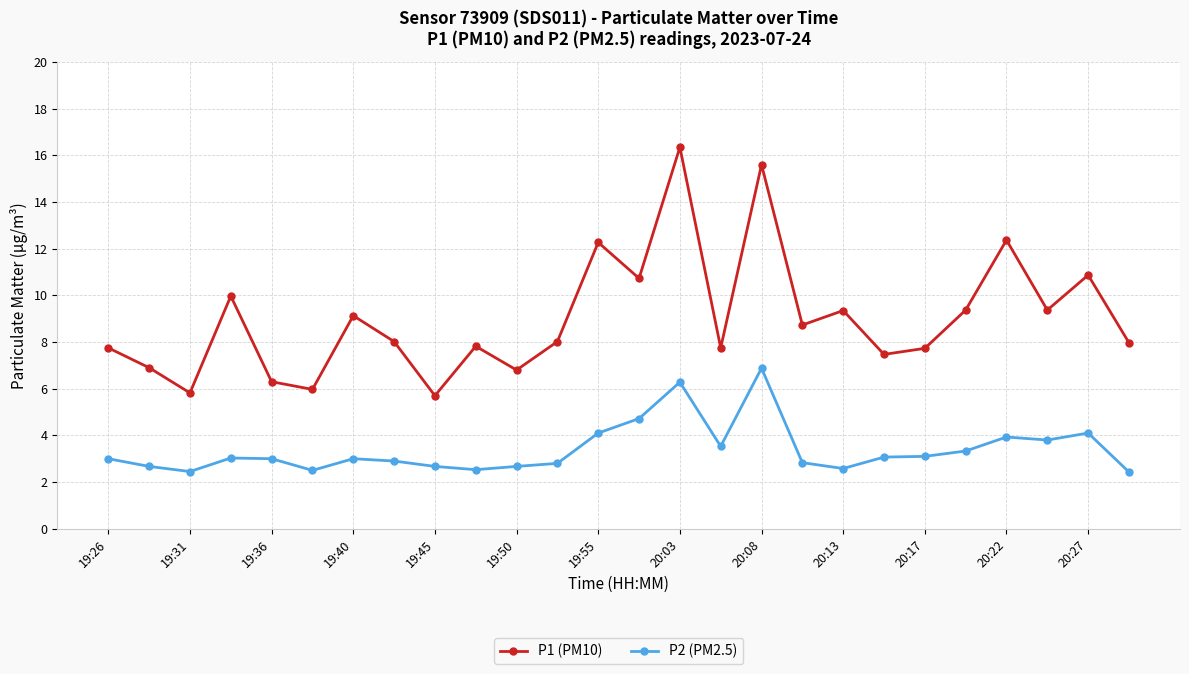

What is the difference between the maximum and second lowest values in the P2 (PM2.5) series?

4.4